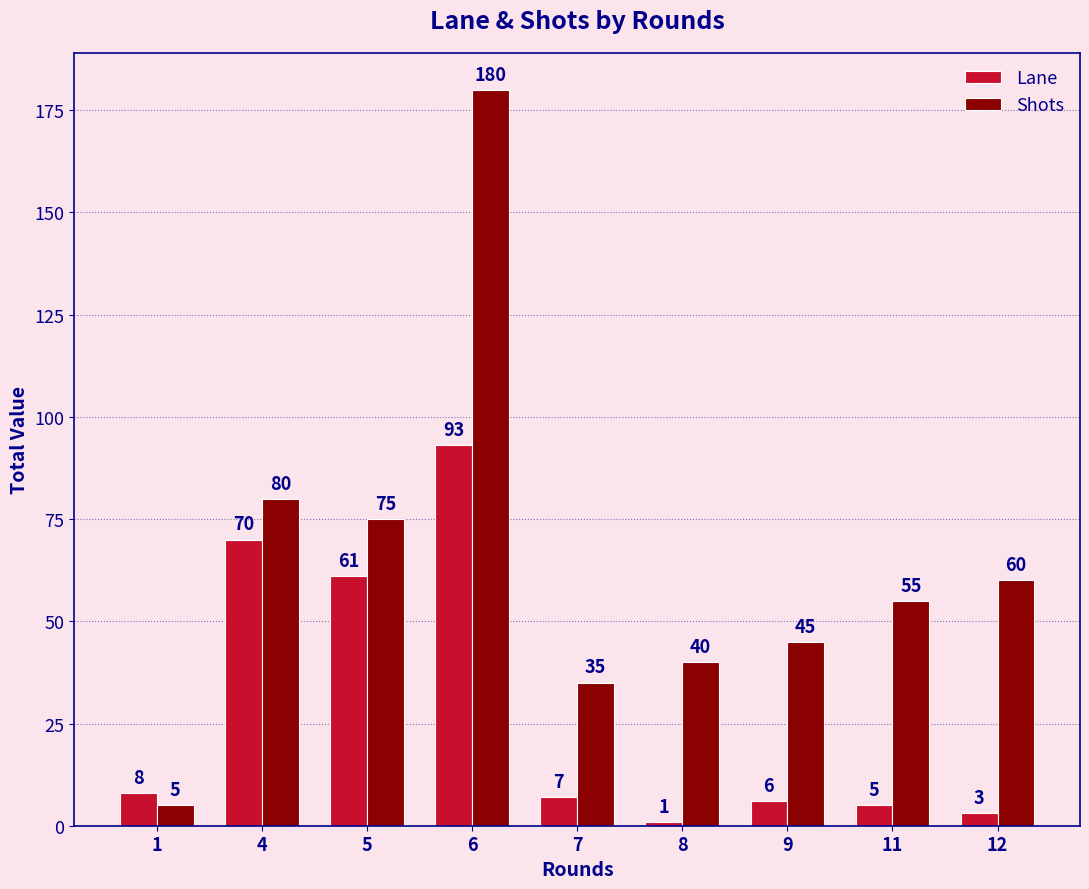

Reading left to right, extract all data points from this chart.

Lane: 8	70	61	93	7	1	6	5	3
Shots: 5	80	75	180	35	40	45	55	60